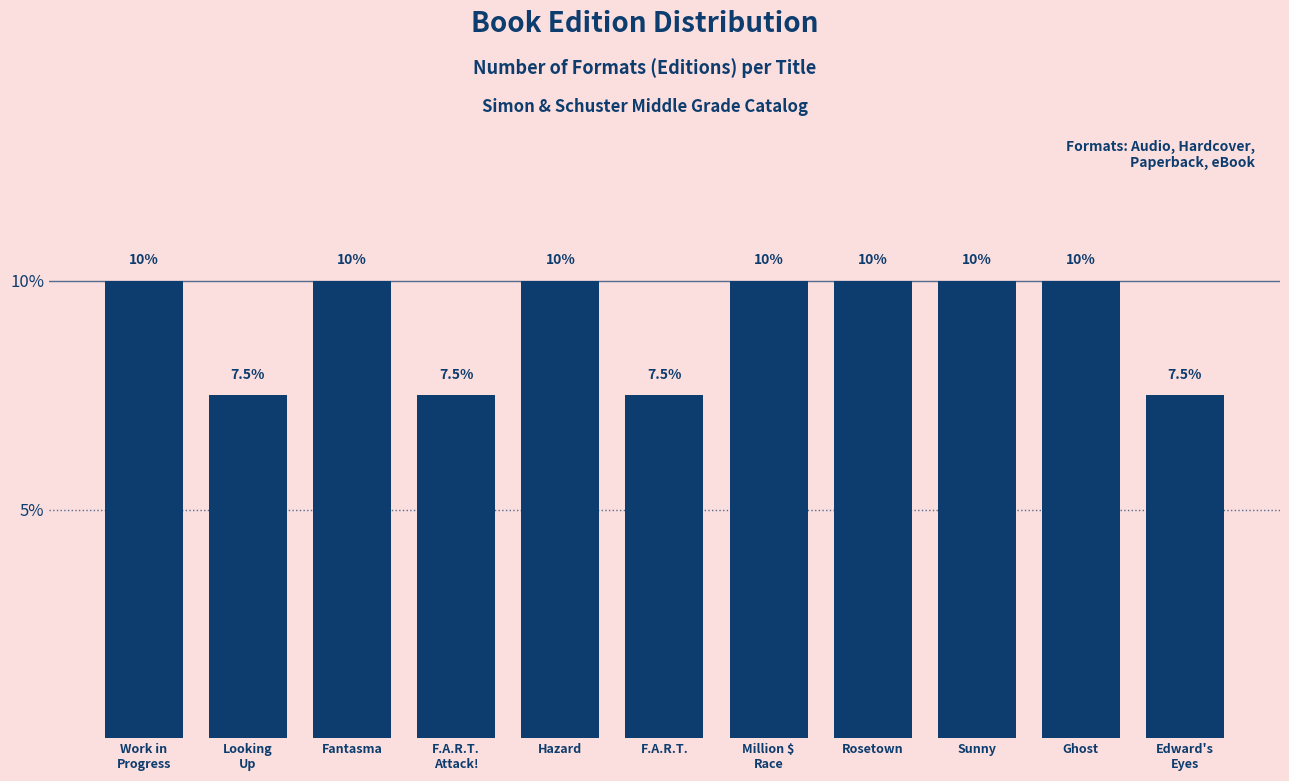

Reading right to left, list all the values displayed in this chart.

7.5	10.0	10.0	10.0	10.0	7.5	10.0	7.5	10.0	7.5	10.0